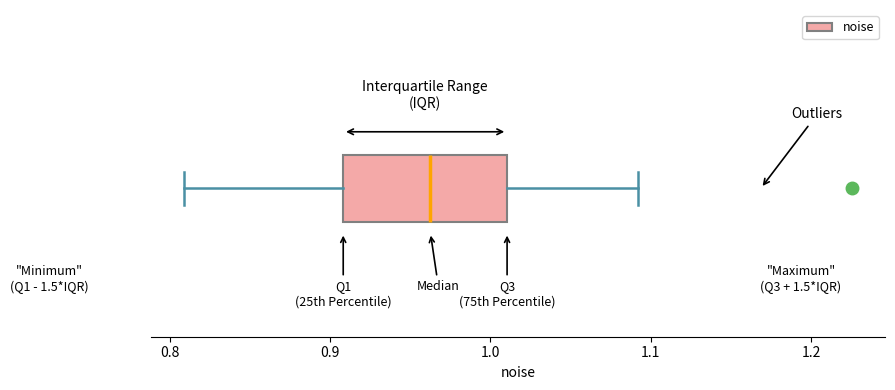

Where is the left edge of the box on the x-axis? The values are not printed on the chart, so give them approximately, as read against the axis.

0.91